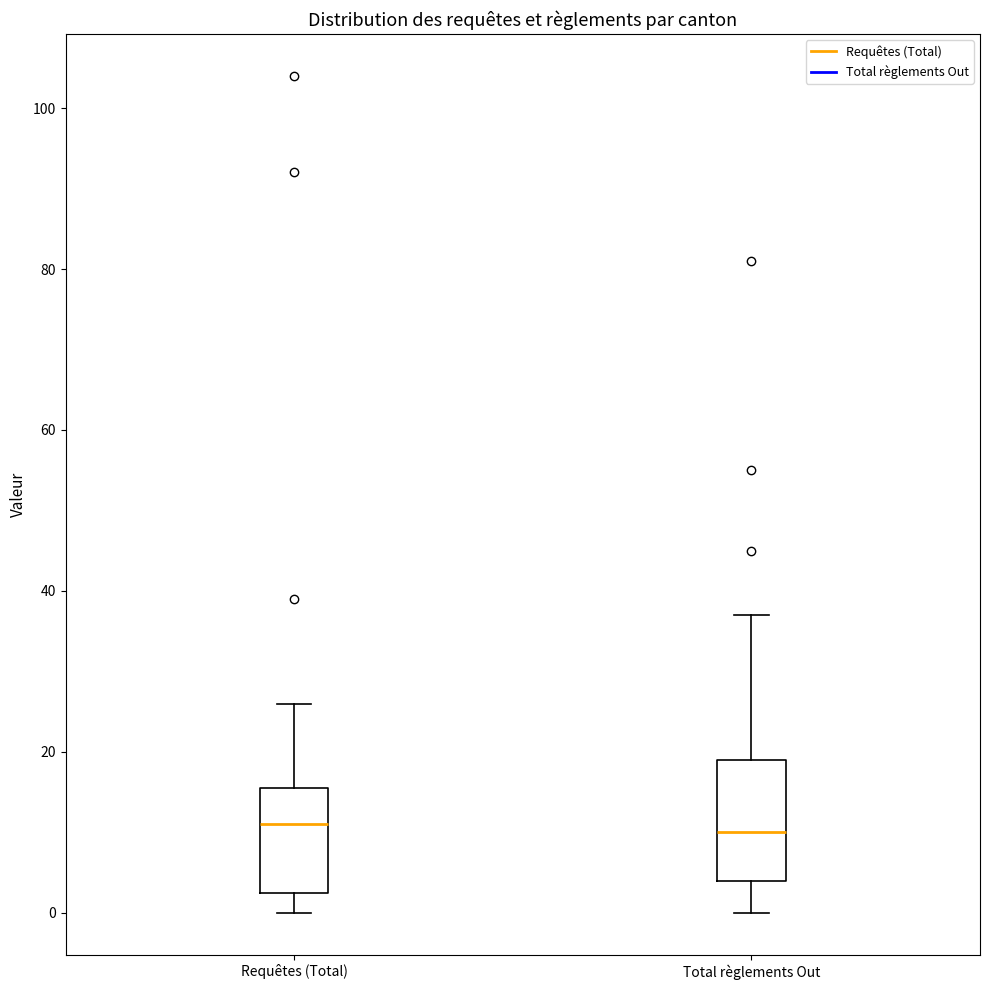

Reading left to right, read every box against the y-axis: the position of its median line, the range the box covers, and the ends of its whiskers. The values are not printed on the chart, so give them approximately, as read against the axis.

Requêtes (Total): median 12, box 2 to 16, whiskers 0 to 26
Total règlements Out: median 10, box 4 to 20, whiskers 0 to 38